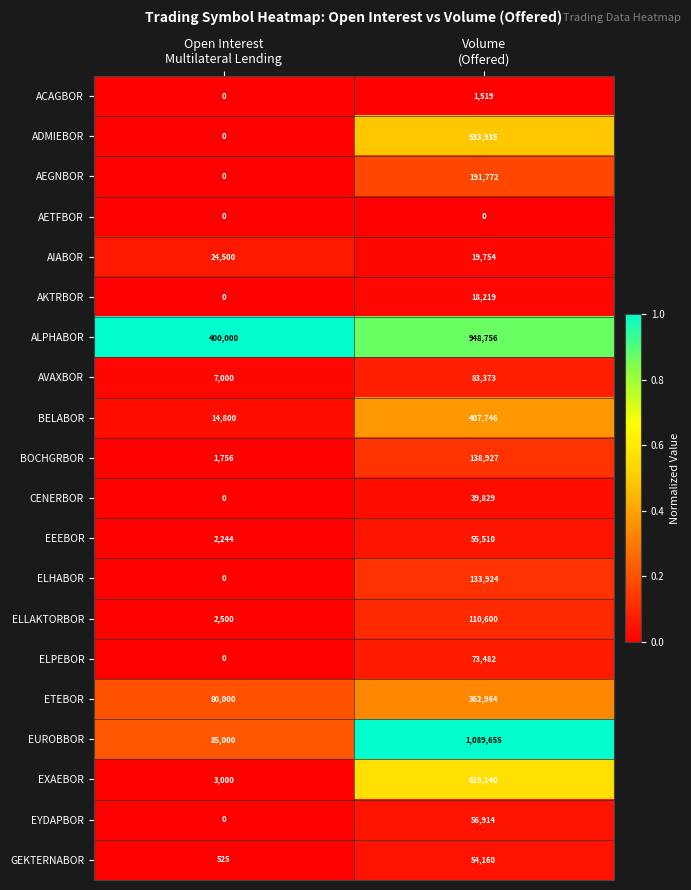

What is the sum of all ADMIEBOR values?

533935